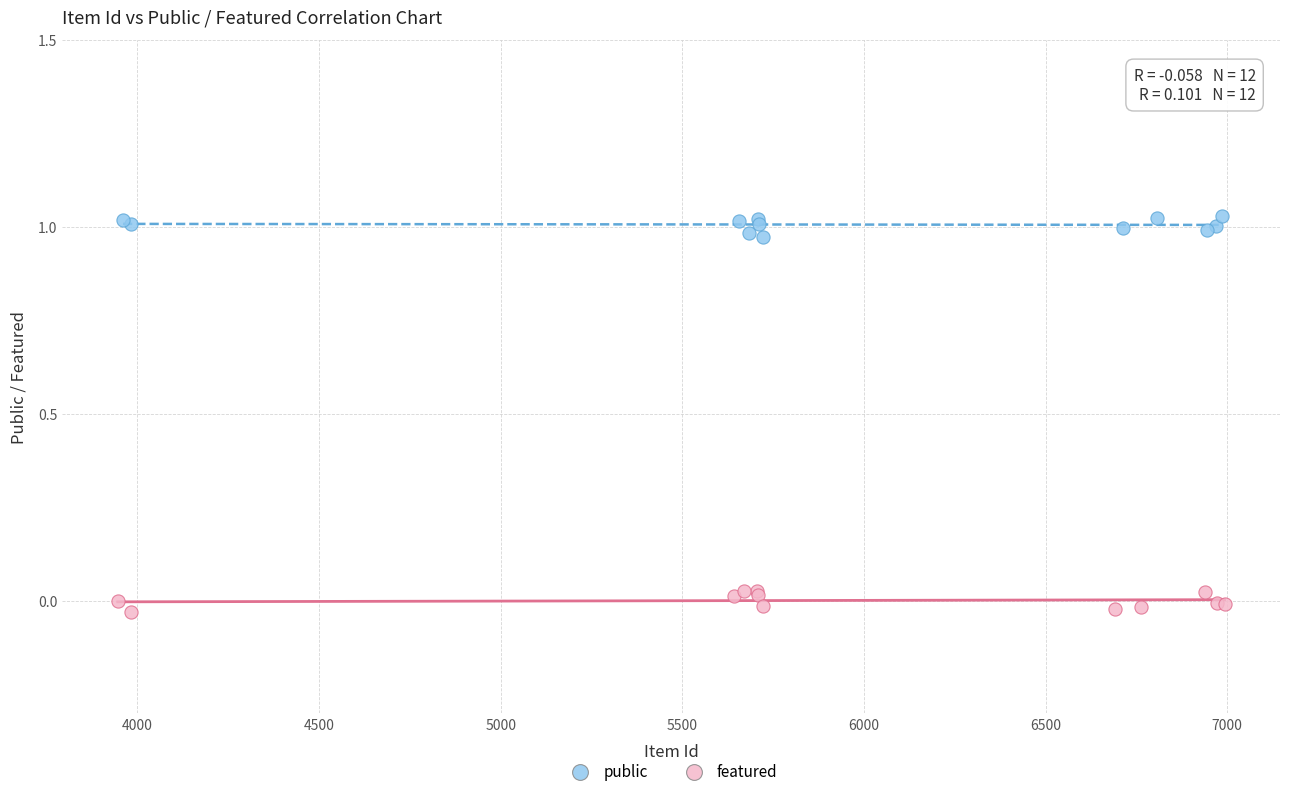

Which series contains the highest Y value?

public